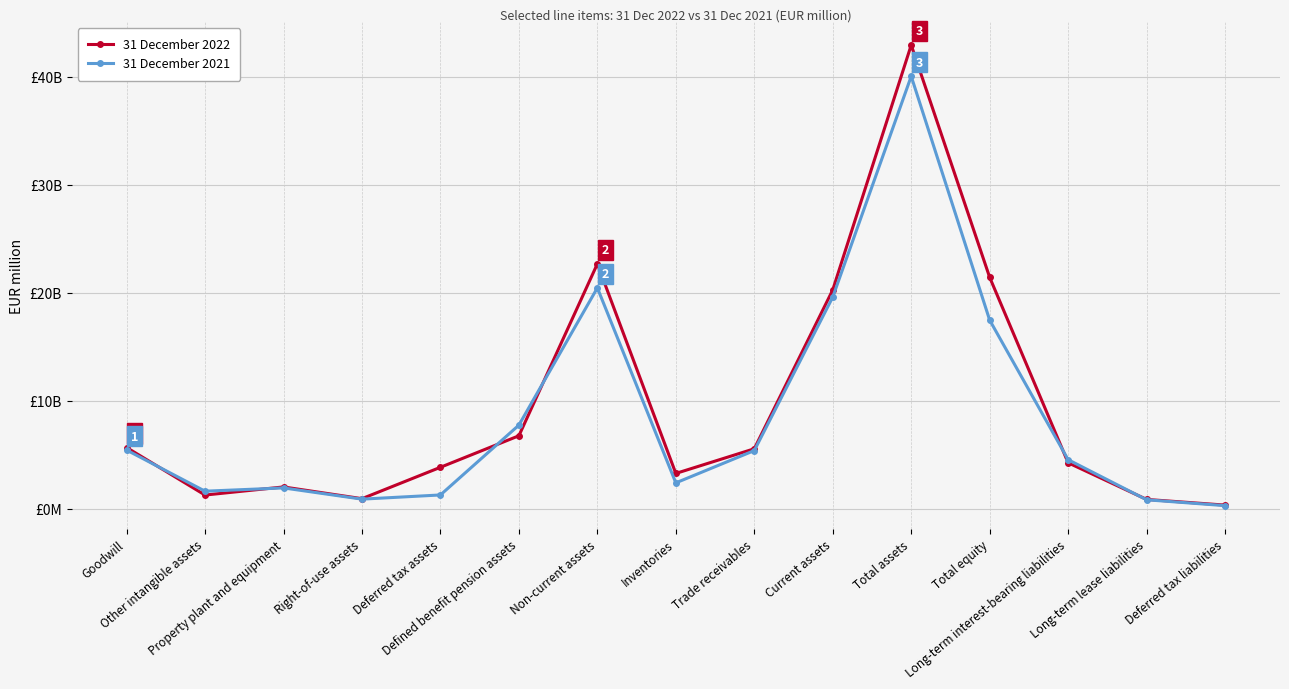

Does the chart have visible grid lines?

Yes